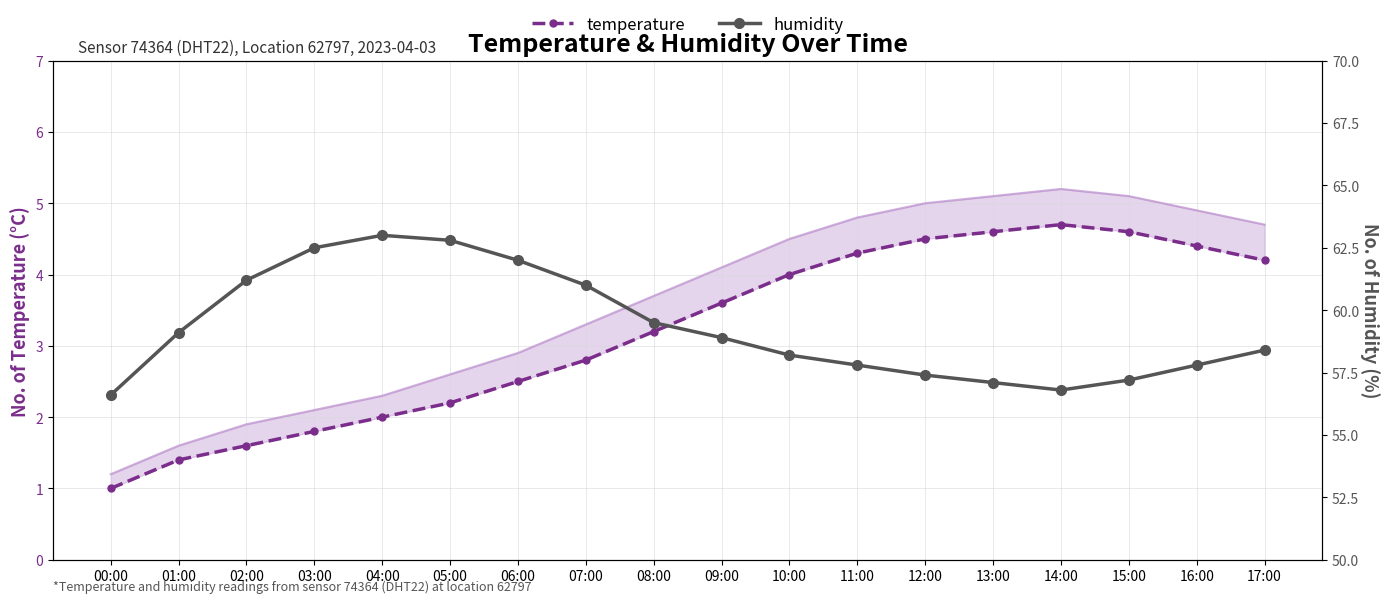

What position from the right is 04:00?

14